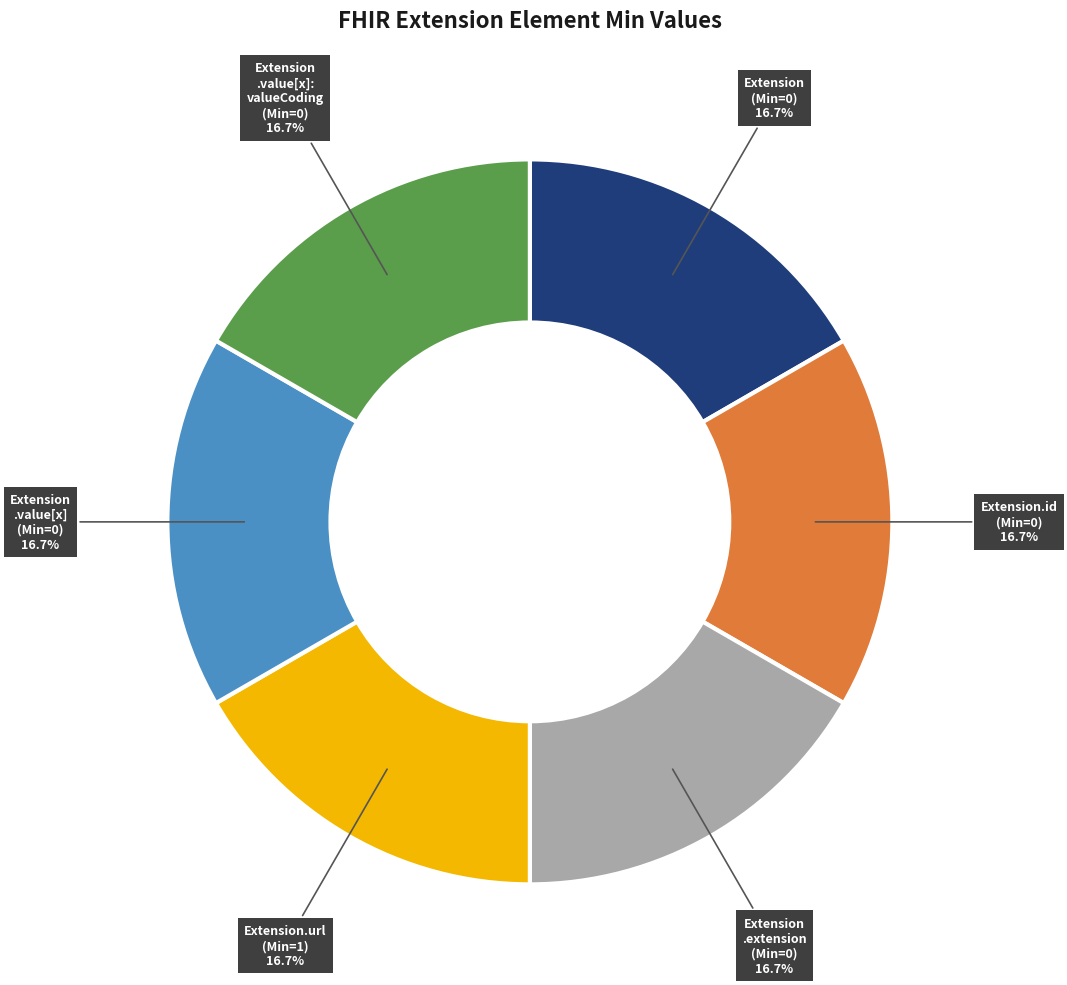

Does any single category account for the majority?

No